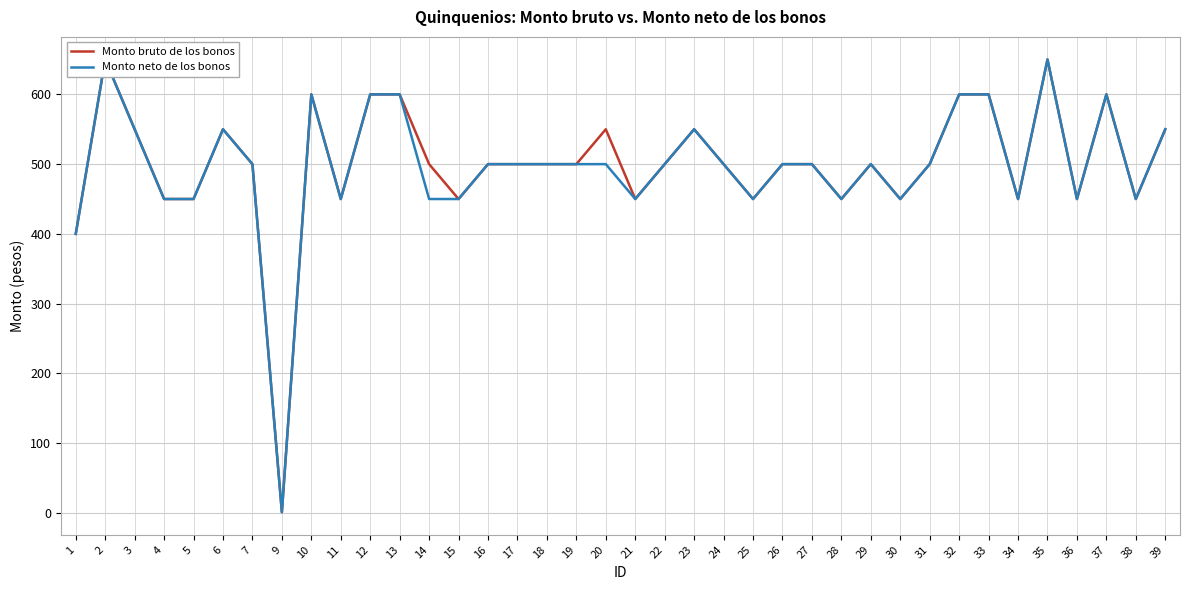

True or false: Monto neto de los bonos and Monto bruto de los bonos cross at least once.

False